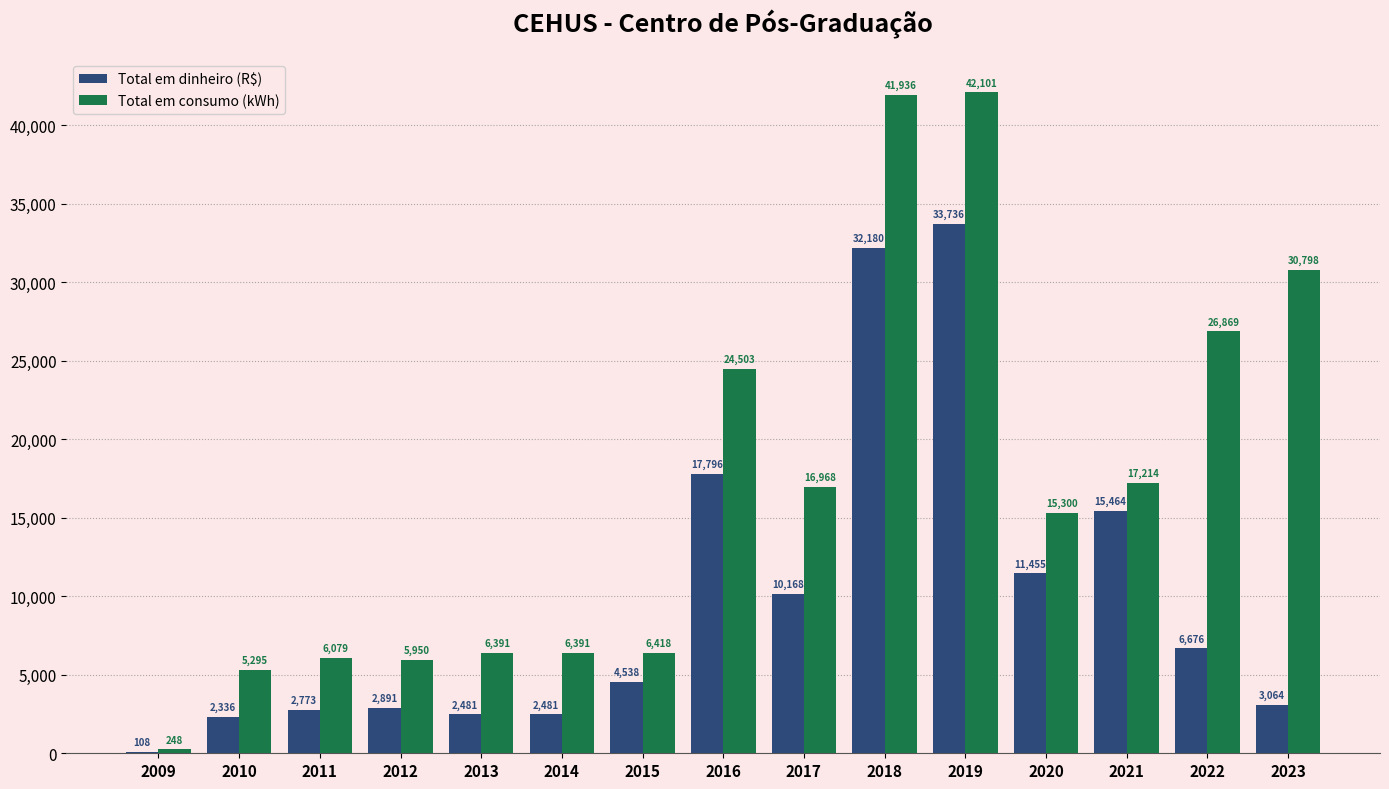

Where does the Total em consumo (kWh) series first go above 15300?

2016